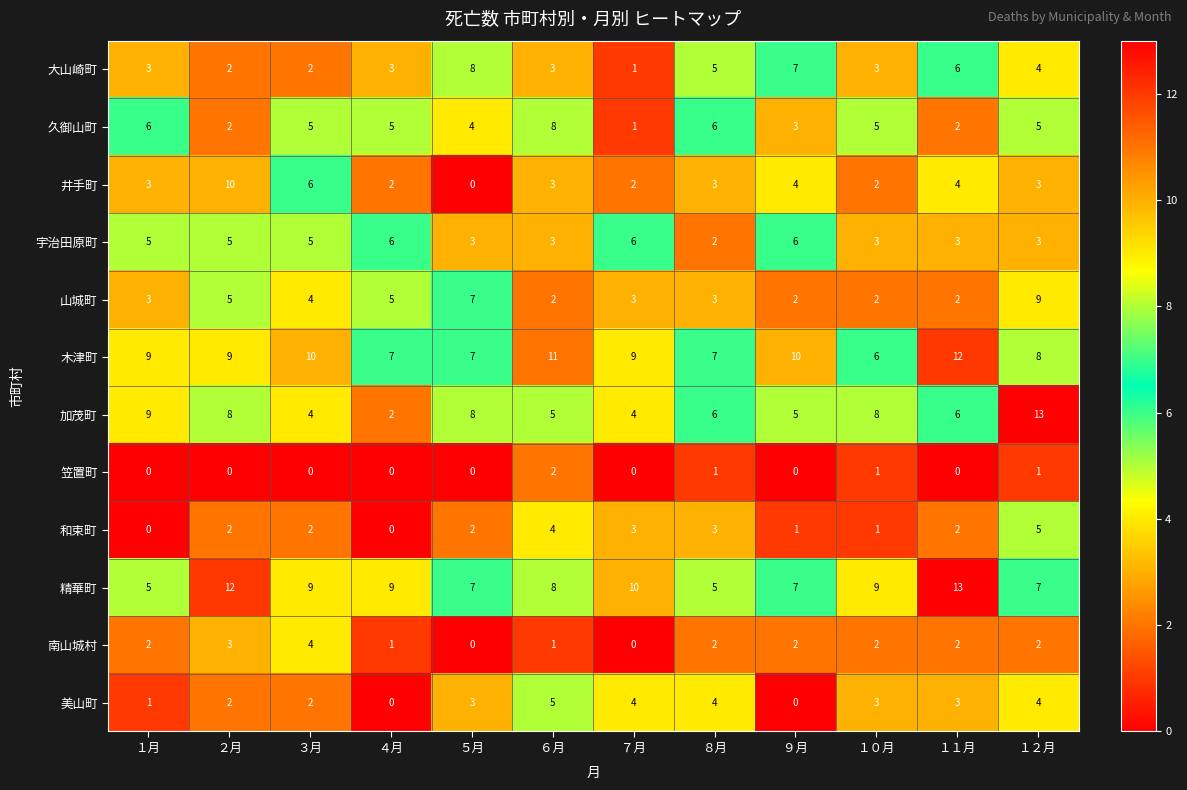

At which category is the sum across all series the highest?

１２月